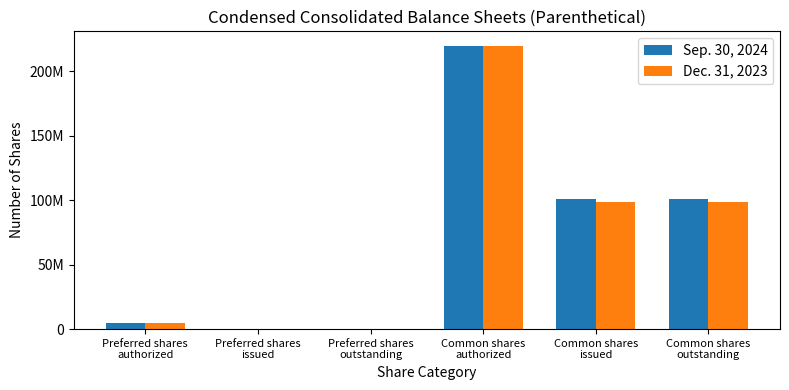

Between Preferred shares
issued and Common shares
authorized, which series saw the biggest shift?

Sep. 30, 2024